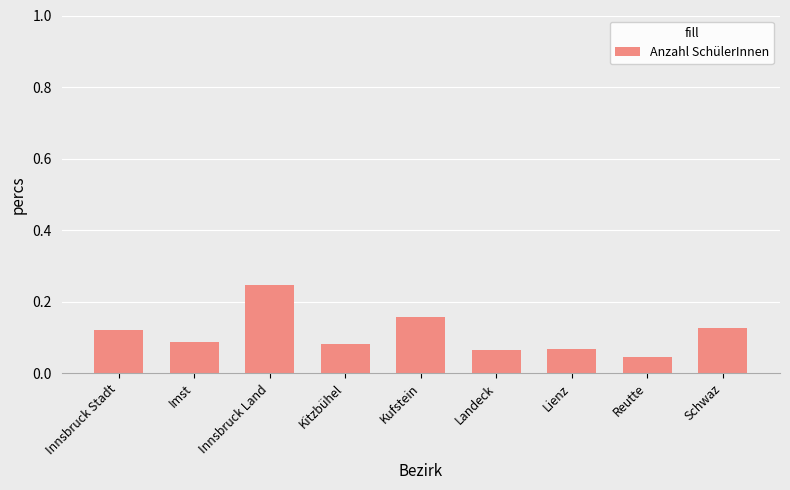

What is the sum of all values?

1.0